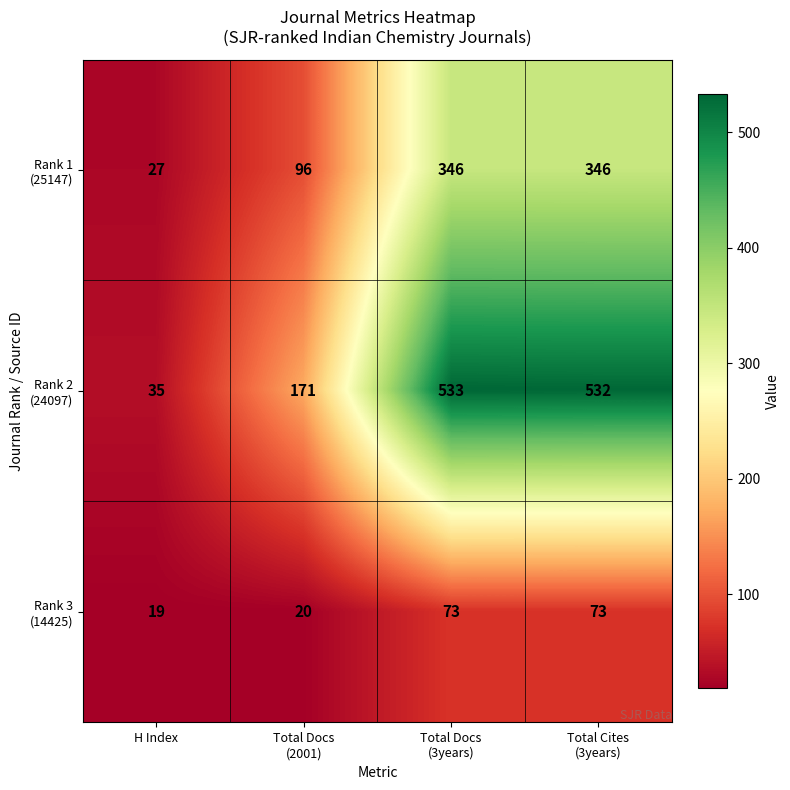

Which category has the lowest value across all series?

H Index